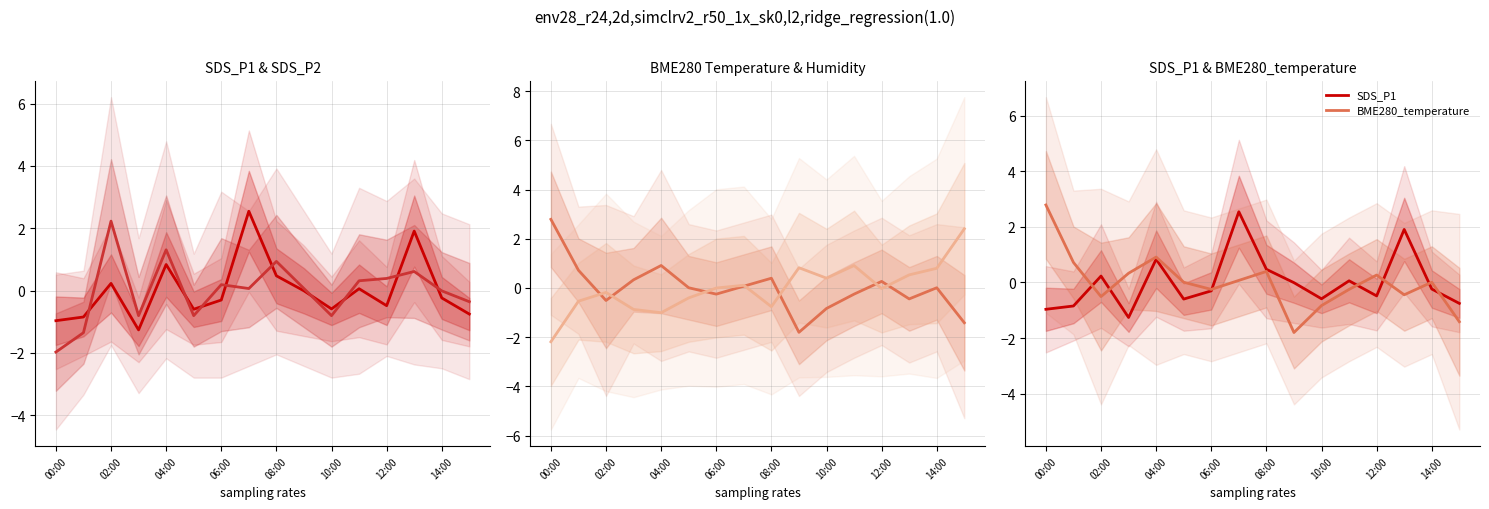

Which label corresponds to the smallest value in the chart?

00:00